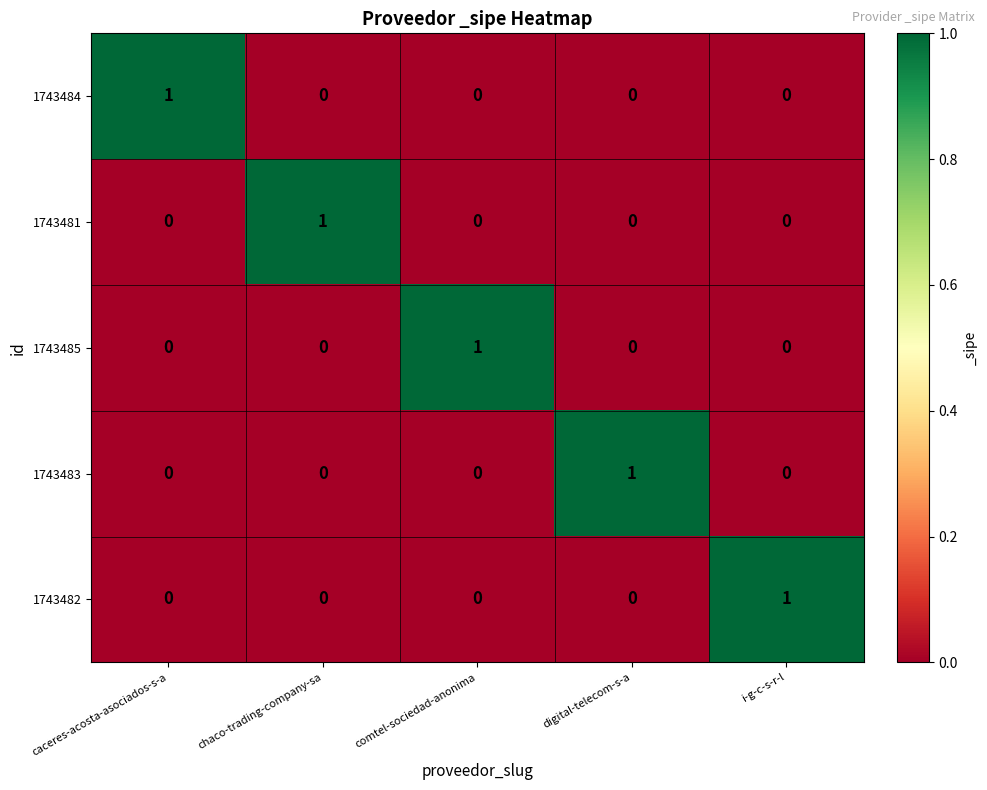

Is the value of 1743485 at i-g-c-s-r-l greater than the value of 1743482 at i-g-c-s-r-l?

No